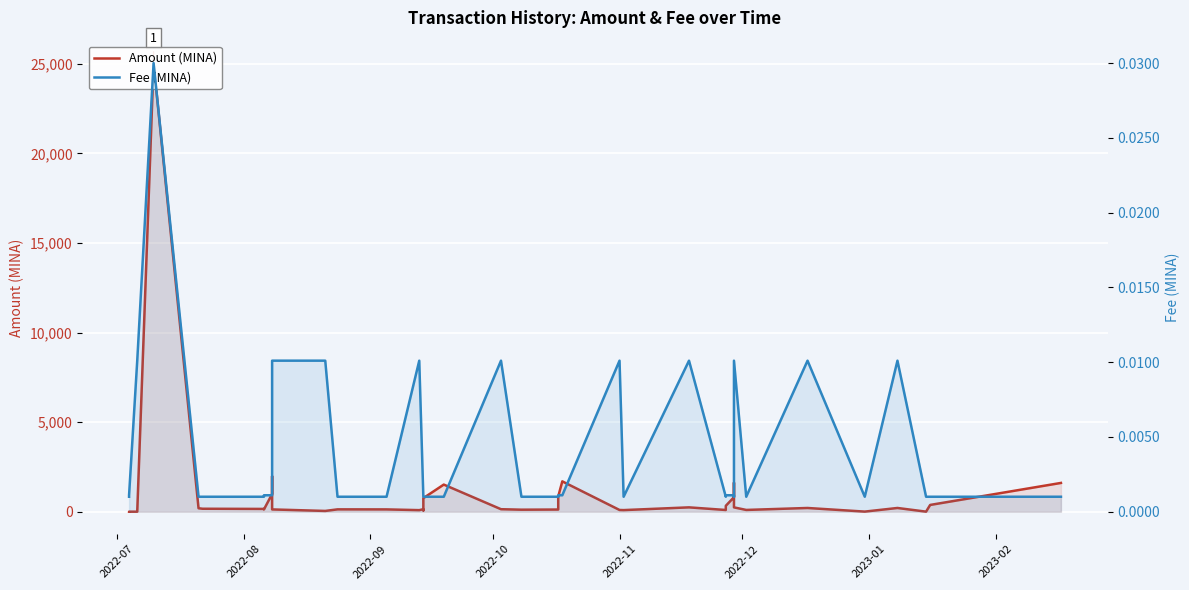

After their last crossing, which series has the higher values: Amount (MINA) or Fee (MINA)?

Amount (MINA)